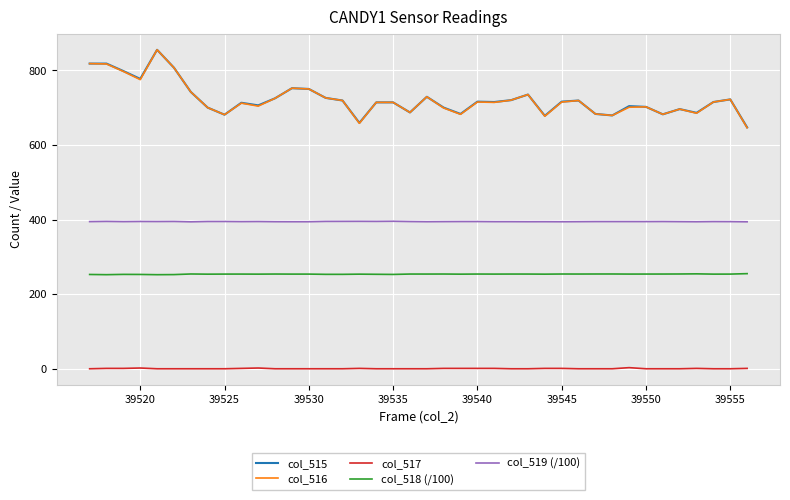

What is the maximum value shown in the chart?

855.0